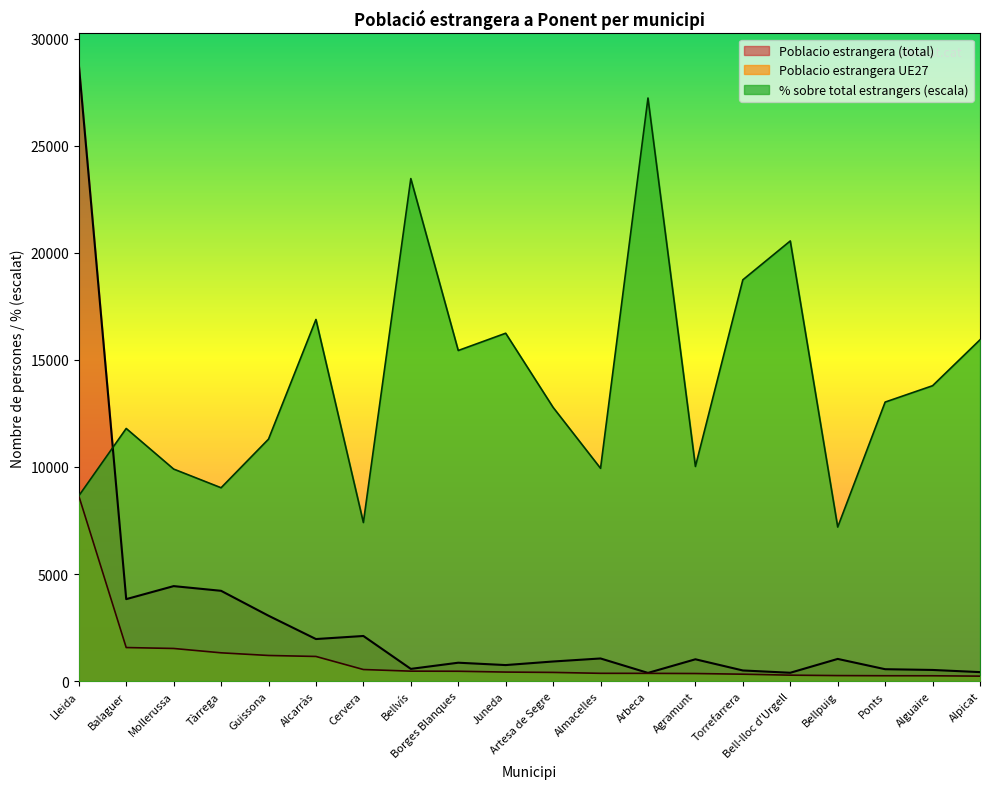

What are all the series names shown in the legend?

Poblacio estrangera (total), Poblacio estrangera UE27, % sobre total estrangers (escala)